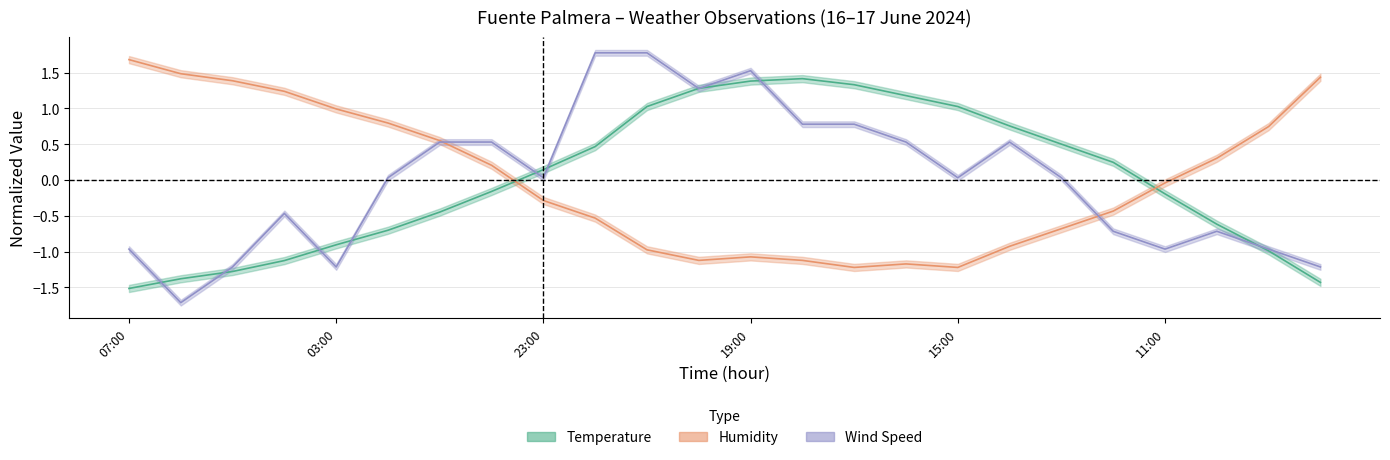

What are all the series names shown in the legend?

Temperature, Humidity, Wind Speed